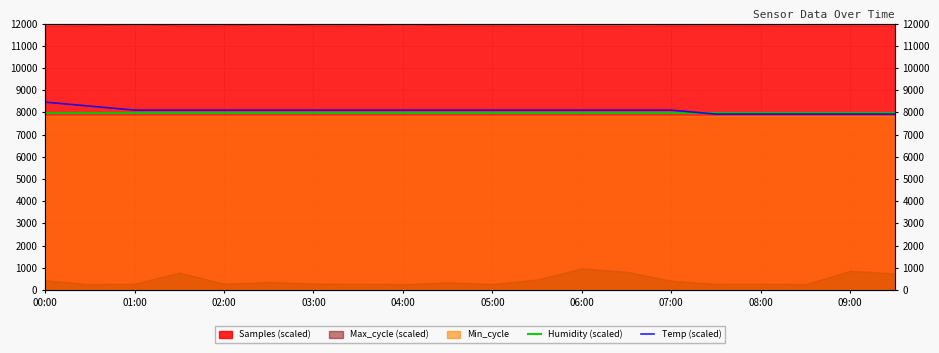

At which label does Humidity (scaled) reach its minimum?

00:00